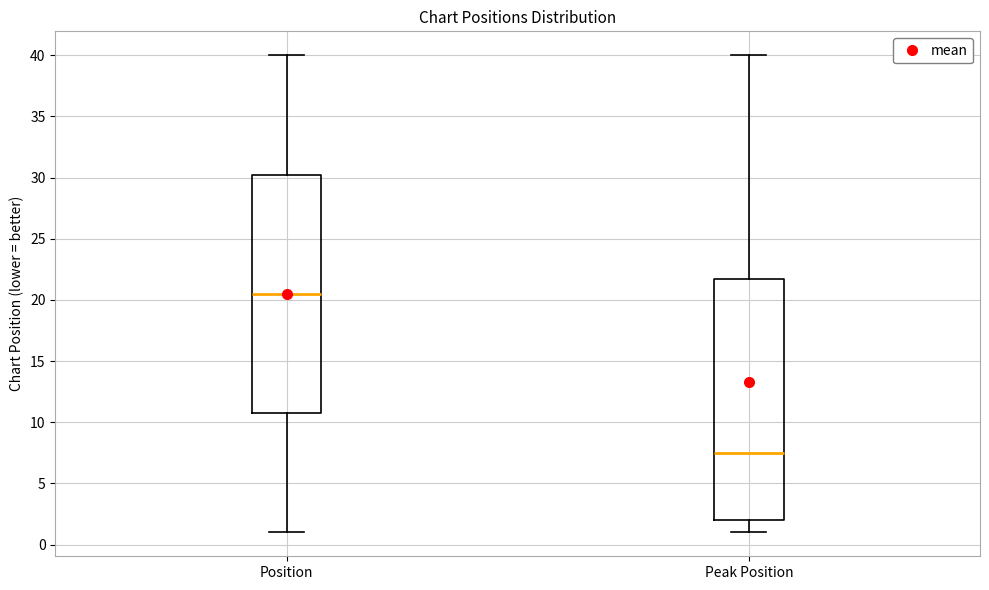

Where is the lower edge of the box for Peak Position on the y-axis? The values are not printed on the chart, so give them approximately, as read against the axis.

2.0